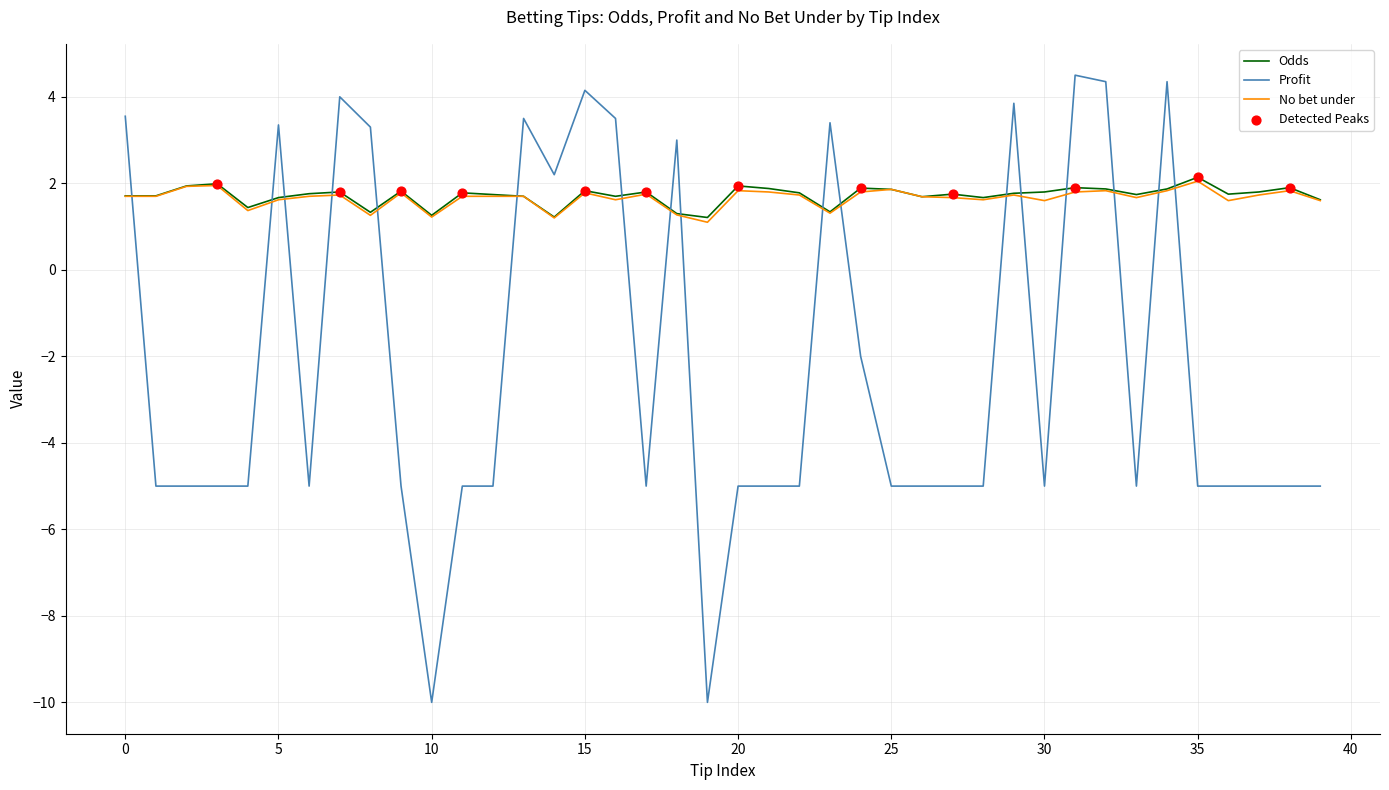

Which series has the widest spread of values?

Profit